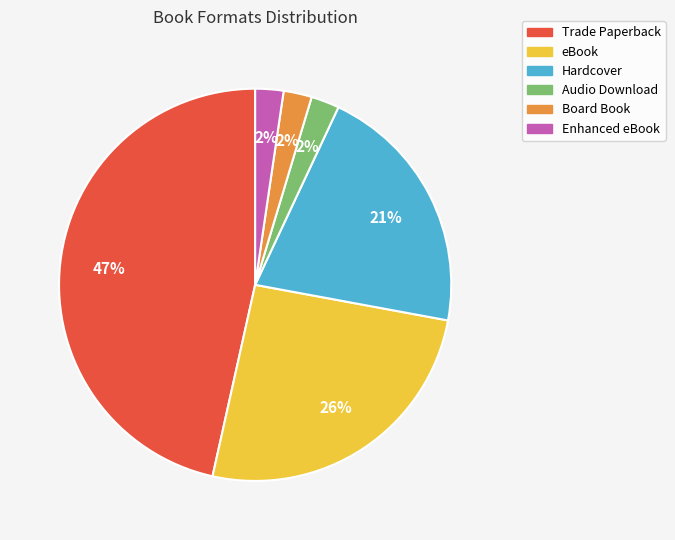

To the nearest percent, what is the average slice percentage?

17%